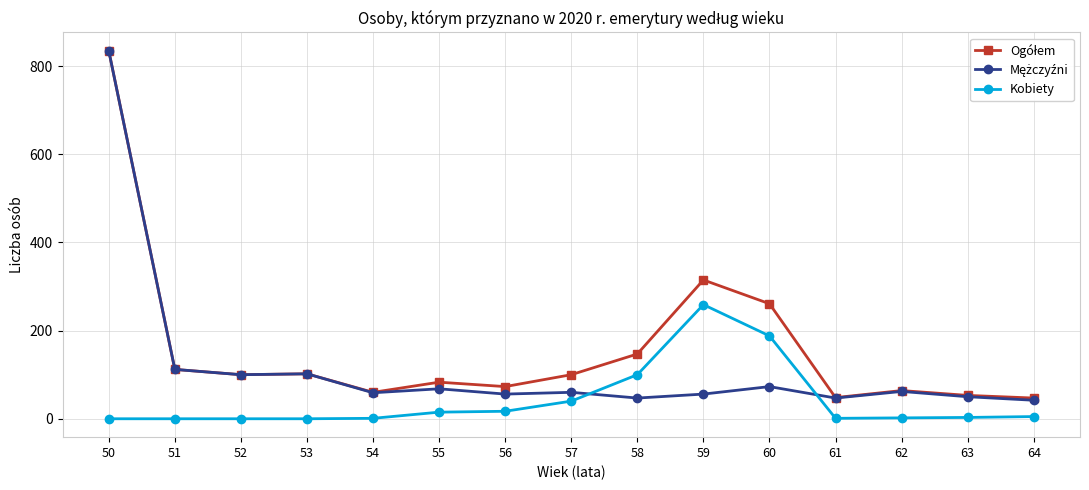

True or false: Kobiety has a value of 70 at 57.

False